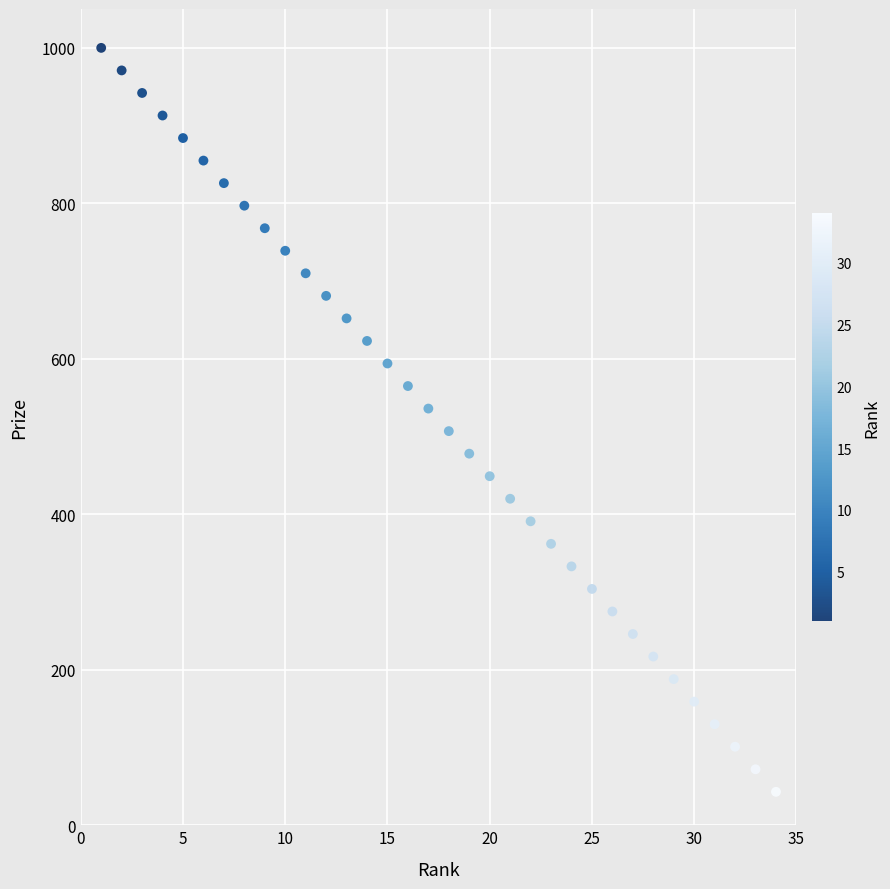

What is the range of X values (max minus min)?

33